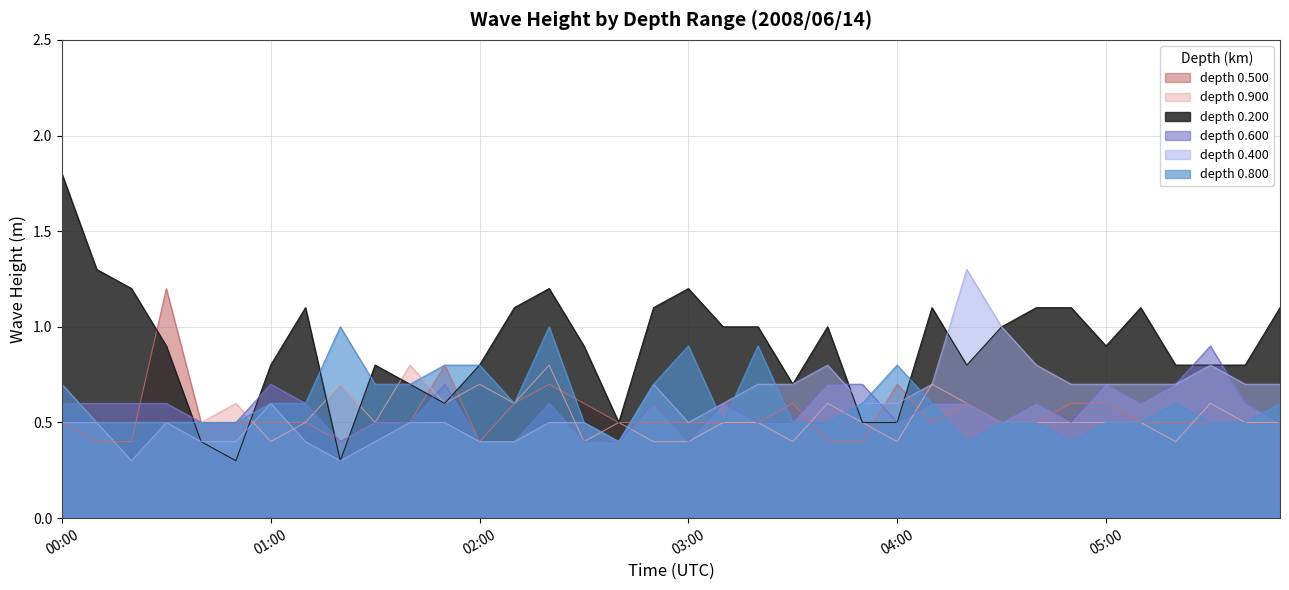

What is the difference between the second highest and second lowest values in the 0.600 series?

0.3